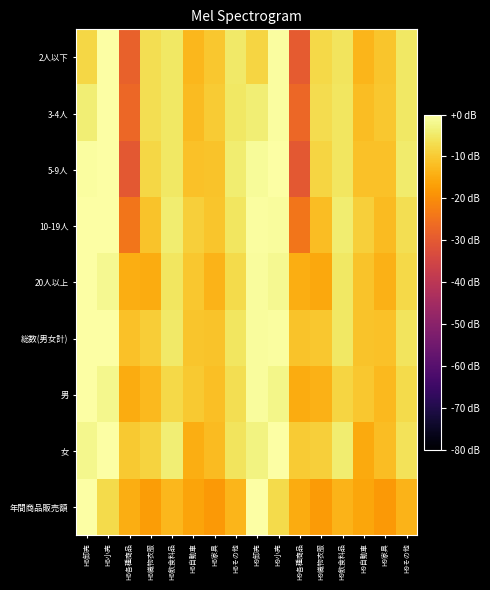

Reading left to right, extract all data points from this chart.

2人以下: H6卸売=-7.9	H6小売=0.0	H6各種商品=-28.2	H6織物衣服=-6.8	H6飲食料品=-5.1	H6自動車=-12.9	H6家具=-10.3	H6その他=-4.7	H9卸売=-8.2	H9小売=-0.6	H9各種商品=-29.5	H9織物衣服=-7.6	H9飲食料品=-5.8	H9自動車=-13.3	H9家具=-10.8	H9その他=-5.2
3-4人: H6卸売=-3.8	H6小売=0.0	H6各種商品=-27.2	H6織物衣服=-6.8	H6飲食料品=-5.0	H6自動車=-12.4	H6家具=-9.9	H6その他=-5.0	H9卸売=-4.0	H9小売=-0.3	H9各種商品=-27.2	H9織物衣服=-7.2	H9飲食料品=-5.6	H9自動車=-12.1	H9家具=-10.5	H9その他=-5.2
5-9人: H6卸売=-0.5	H6小売=0.0	H6各種商品=-30.1	H6織物衣服=-7.8	H6飲食料品=-5.2	H6自動車=-11.4	H6家具=-11.2	H6その他=-4.2	H9卸売=-1.0	H9小売=-0.3	H9各種商品=-30.1	H9織物衣服=-8.4	H9飲食料品=-5.5	H9自動車=-11.5	H9家具=-11.4	H9その他=-4.4
10-19人: H6卸売=0.0	H6小売=-0.2	H6各種商品=-24.2	H6織物衣服=-11.0	H6飲食料品=-4.1	H6自動車=-9.2	H6家具=-10.9	H6その他=-5.5	H9卸売=-0.4	H9小売=-0.9	H9各種商品=-24.2	H9織物衣服=-12.1	H9飲食料品=-4.4	H9自動車=-9.3	H9家具=-12.2	H9その他=-6.9
20人以上: H6卸売=0.0	H6小売=-1.7	H6各種商品=-14.6	H6織物衣服=-14.9	H6飲食料品=-5.5	H6自動車=-10.5	H6家具=-13.7	H6その他=-7.3	H9卸売=-0.8	H9小売=-1.8	H9各種商品=-14.5	H9織物衣服=-15.4	H9飲食料品=-5.3	H9自動車=-11.0	H9家具=-14.1	H9その他=-7.5
総数(男女計): H6卸売=0.0	H6小売=-0.2	H6各種商品=-11.3	H6織物衣服=-9.5	H6飲食料品=-4.9	H6自動車=-10.7	H6家具=-11.2	H6その他=-5.4	H9卸売=-0.7	H9小売=-0.5	H9各種商品=-11.0	H9織物衣服=-10.3	H9飲食料品=-5.1	H9自動車=-11.0	H9家具=-11.5	H9その他=-5.8
男: H6卸売=0.0	H6小売=-2.0	H6各種商品=-14.8	H6織物衣服=-12.6	H6飲食料品=-7.7	H6自動車=-10.1	H6家具=-11.8	H6その他=-6.7	H9卸売=-0.7	H9小売=-2.5	H9各種商品=-14.7	H9織物衣服=-13.8	H9飲食料品=-8.1	H9自動車=-10.4	H9家具=-12.5	H9その他=-7.2
女: H6卸売=-2.2	H6小売=0.0	H6各種商品=-10.1	H6織物衣服=-8.5	H6飲食料品=-4.1	H6自動車=-14.5	H6家具=-12.2	H6その他=-5.6	H9卸売=-2.8	H9小売=-0.2	H9各種商品=-9.8	H9織物衣服=-9.1	H9飲食料品=-4.1	H9自動車=-15.2	H9家具=-12.1	H9その他=-6.0
年間商品販売額: H6卸売=0.0	H6小売=-7.3	H6各種商品=-14.6	H6織物衣服=-17.3	H6飲食料品=-13.1	H6自動車=-16.2	H6家具=-18.0	H6その他=-13.3	H9卸売=-0.2	H9小売=-7.4	H9各種商品=-14.9	H9織物衣服=-17.5	H9飲食料品=-13.4	H9自動車=-15.9	H9家具=-17.9	H9その他=-13.7